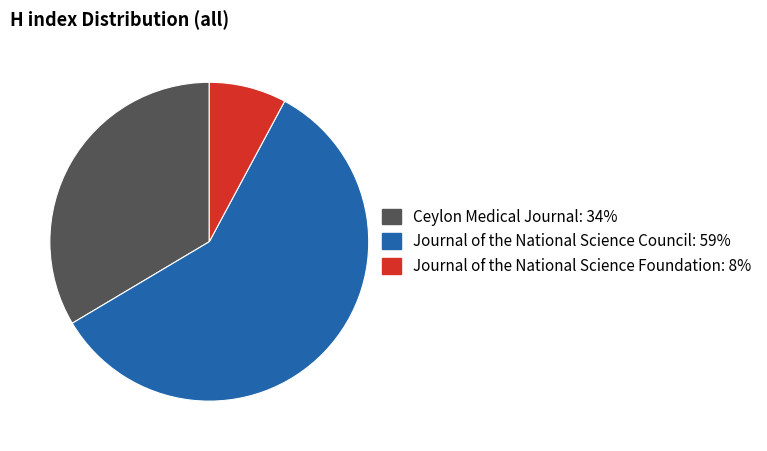

Combined, do Journal of the National Science Council and Journal of the National Science Foundation account for over 50%?

Yes